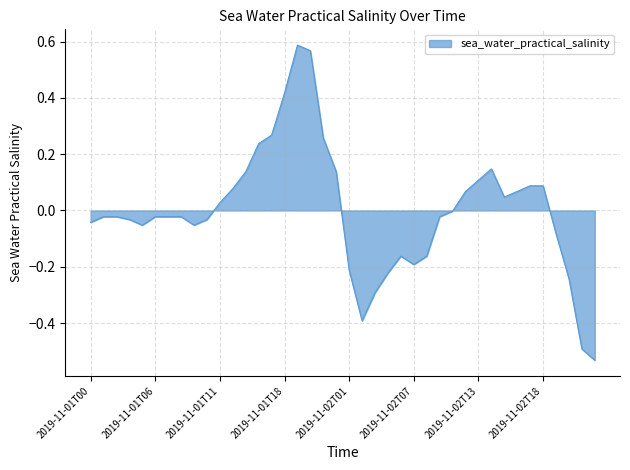

Where does the data first go above 0?

2019-11-01T11